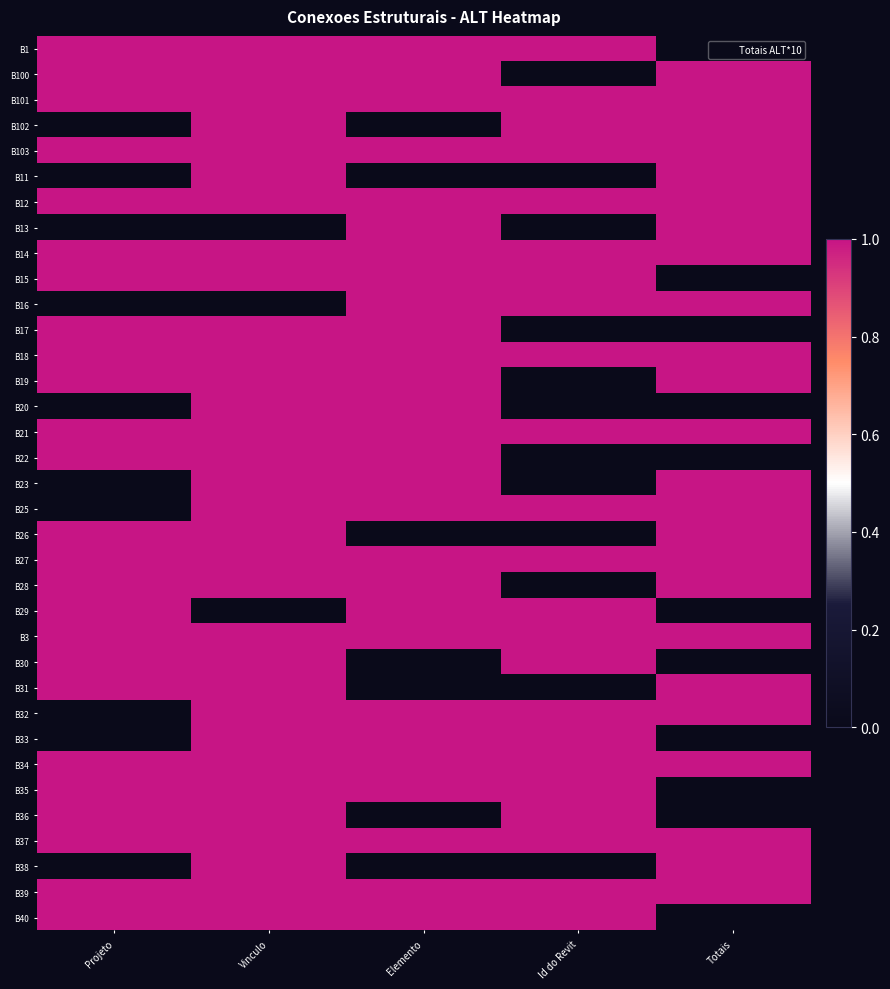

Reading left to right, what are all the values shown in this chart?

B1: Projeto=1	Vinculo=1	Elemento=1	Id do Revit=1	Totais=0
B100: Projeto=1	Vinculo=1	Elemento=1	Id do Revit=0	Totais=1
B101: Projeto=1	Vinculo=1	Elemento=1	Id do Revit=1	Totais=1
B102: Projeto=0	Vinculo=1	Elemento=0	Id do Revit=1	Totais=1
B103: Projeto=1	Vinculo=1	Elemento=1	Id do Revit=1	Totais=1
B11: Projeto=0	Vinculo=1	Elemento=0	Id do Revit=0	Totais=1
B12: Projeto=1	Vinculo=1	Elemento=1	Id do Revit=1	Totais=1
B13: Projeto=0	Vinculo=0	Elemento=1	Id do Revit=0	Totais=1
B14: Projeto=1	Vinculo=1	Elemento=1	Id do Revit=1	Totais=1
B15: Projeto=1	Vinculo=1	Elemento=1	Id do Revit=1	Totais=0
B16: Projeto=0	Vinculo=0	Elemento=1	Id do Revit=1	Totais=1
B17: Projeto=1	Vinculo=1	Elemento=1	Id do Revit=0	Totais=0
B18: Projeto=1	Vinculo=1	Elemento=1	Id do Revit=1	Totais=1
B19: Projeto=1	Vinculo=1	Elemento=1	Id do Revit=0	Totais=1
B20: Projeto=0	Vinculo=1	Elemento=1	Id do Revit=0	Totais=0
B21: Projeto=1	Vinculo=1	Elemento=1	Id do Revit=1	Totais=1
B22: Projeto=1	Vinculo=1	Elemento=1	Id do Revit=0	Totais=0
B23: Projeto=0	Vinculo=1	Elemento=1	Id do Revit=0	Totais=1
B25: Projeto=0	Vinculo=1	Elemento=1	Id do Revit=1	Totais=1
B26: Projeto=1	Vinculo=1	Elemento=0	Id do Revit=0	Totais=1
B27: Projeto=1	Vinculo=1	Elemento=1	Id do Revit=1	Totais=1
B28: Projeto=1	Vinculo=1	Elemento=1	Id do Revit=0	Totais=1
B29: Projeto=1	Vinculo=0	Elemento=1	Id do Revit=1	Totais=0
B3: Projeto=1	Vinculo=1	Elemento=1	Id do Revit=1	Totais=1
B30: Projeto=1	Vinculo=1	Elemento=0	Id do Revit=1	Totais=0
B31: Projeto=1	Vinculo=1	Elemento=0	Id do Revit=0	Totais=1
B32: Projeto=0	Vinculo=1	Elemento=1	Id do Revit=1	Totais=1
B33: Projeto=0	Vinculo=1	Elemento=1	Id do Revit=1	Totais=0
B34: Projeto=1	Vinculo=1	Elemento=1	Id do Revit=1	Totais=1
B35: Projeto=1	Vinculo=1	Elemento=1	Id do Revit=1	Totais=0
B36: Projeto=1	Vinculo=1	Elemento=0	Id do Revit=1	Totais=0
B37: Projeto=1	Vinculo=1	Elemento=1	Id do Revit=1	Totais=1
B38: Projeto=0	Vinculo=1	Elemento=0	Id do Revit=0	Totais=1
B39: Projeto=1	Vinculo=1	Elemento=1	Id do Revit=1	Totais=1
B40: Projeto=1	Vinculo=1	Elemento=1	Id do Revit=1	Totais=0